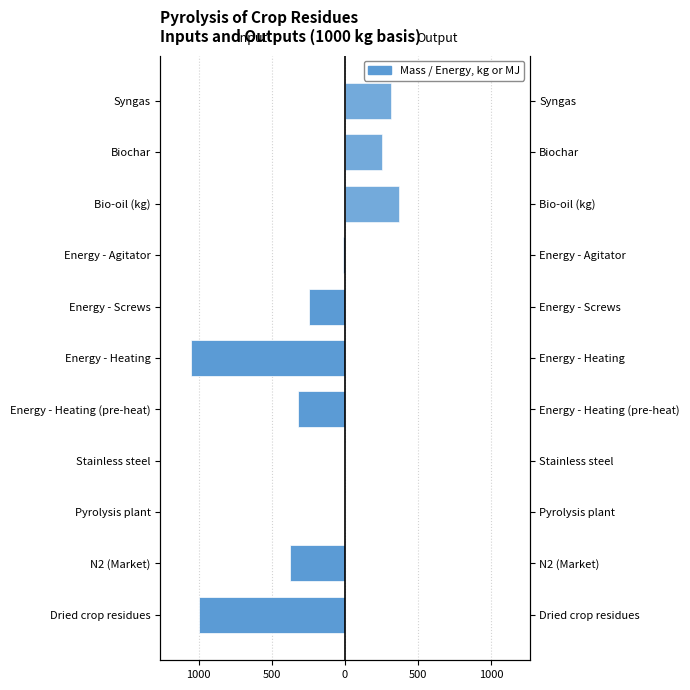

What is the minimum value shown in the chart?

-1051.0